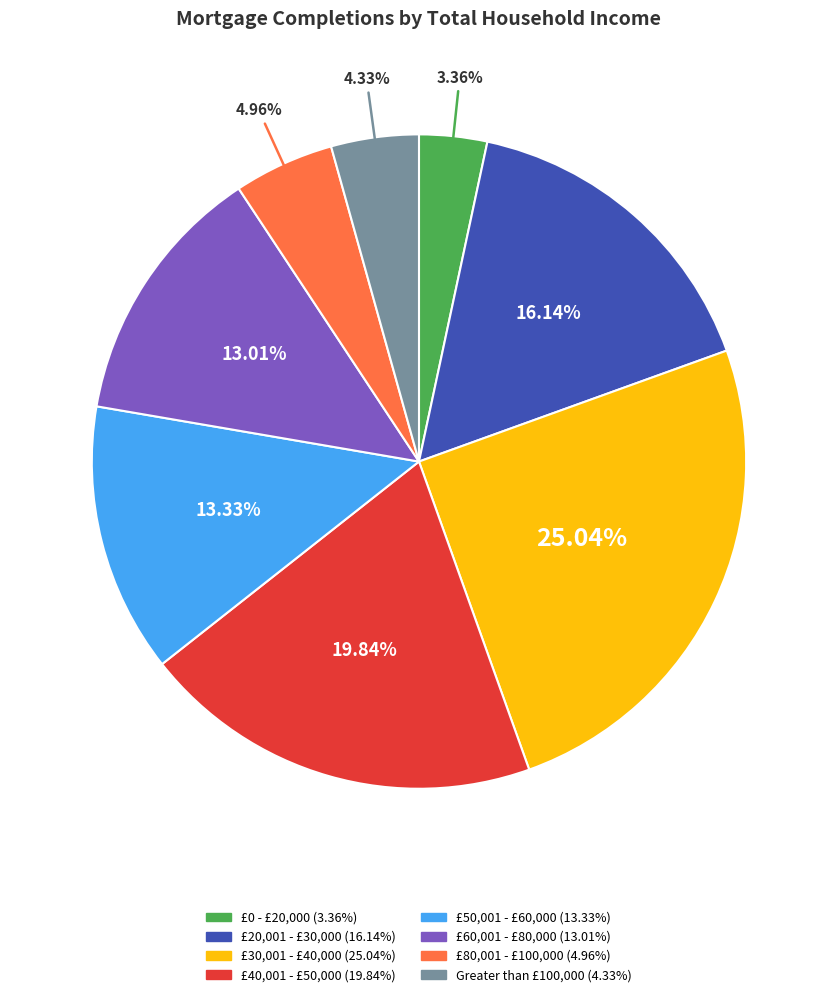

Is there a majority slice in this chart?

No